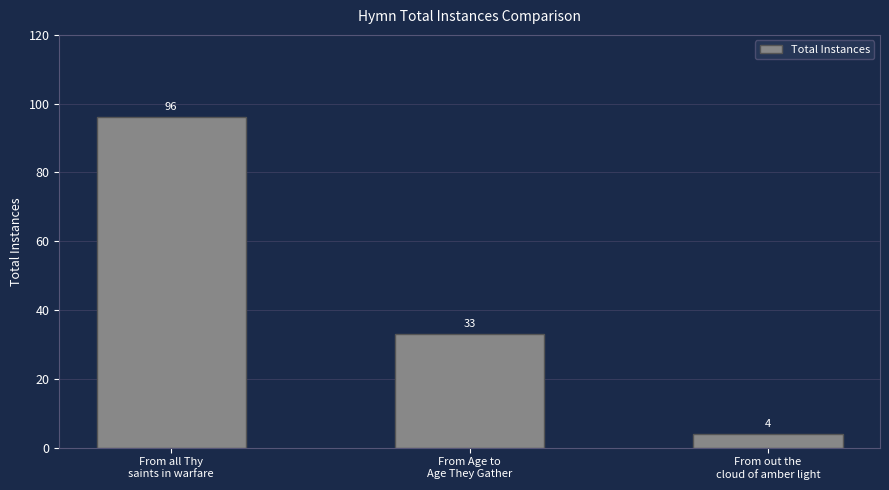

How many bars are there in total?

3